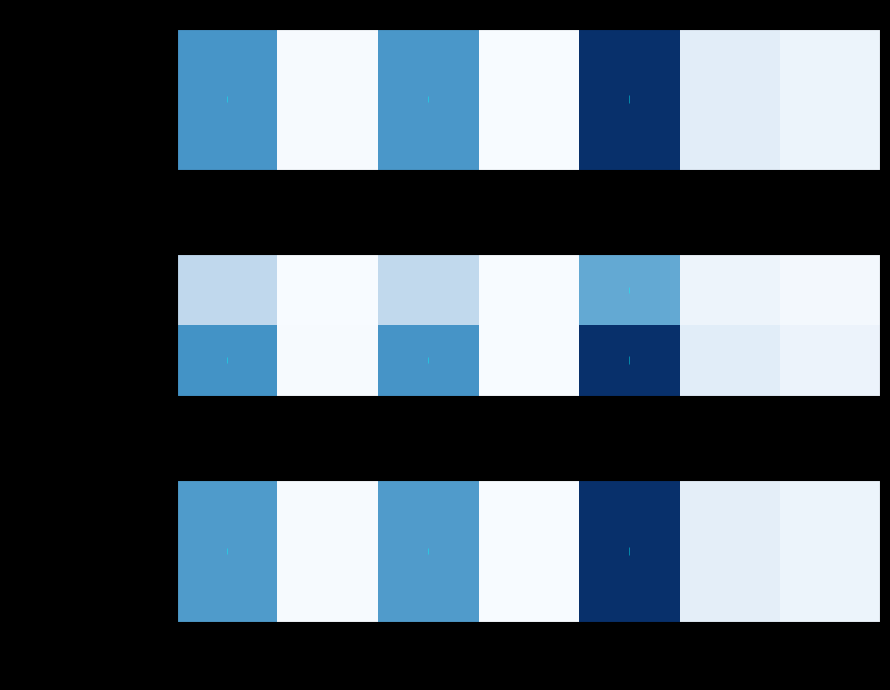

Which series has the widest spread of values?

Personnes non-actives